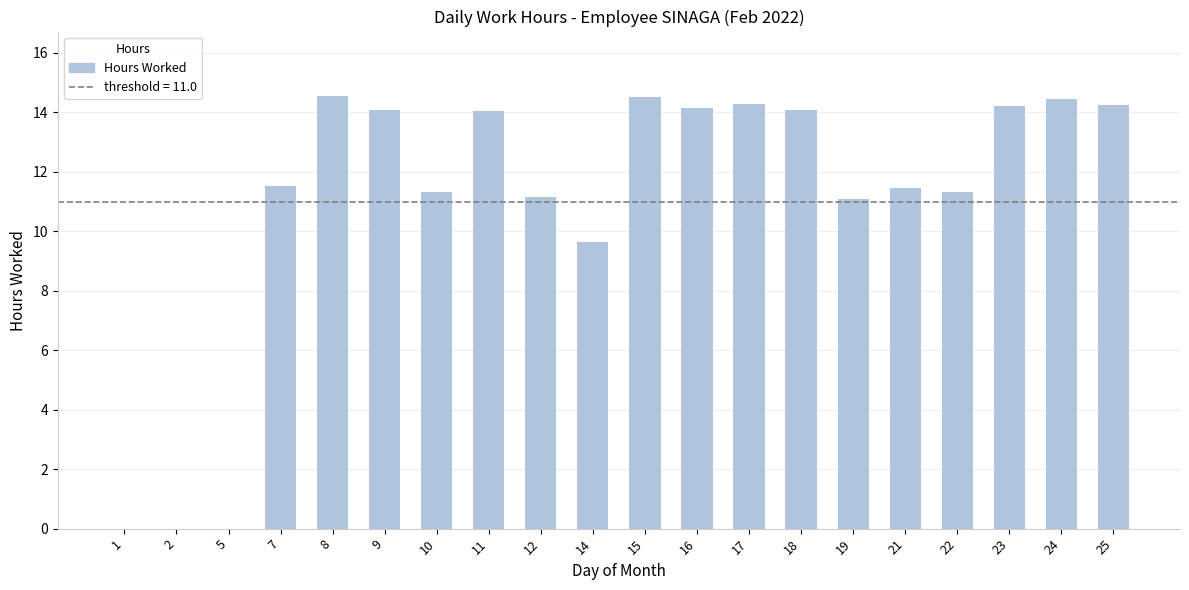

What is the sum of the values at 23 and 2?

14.2